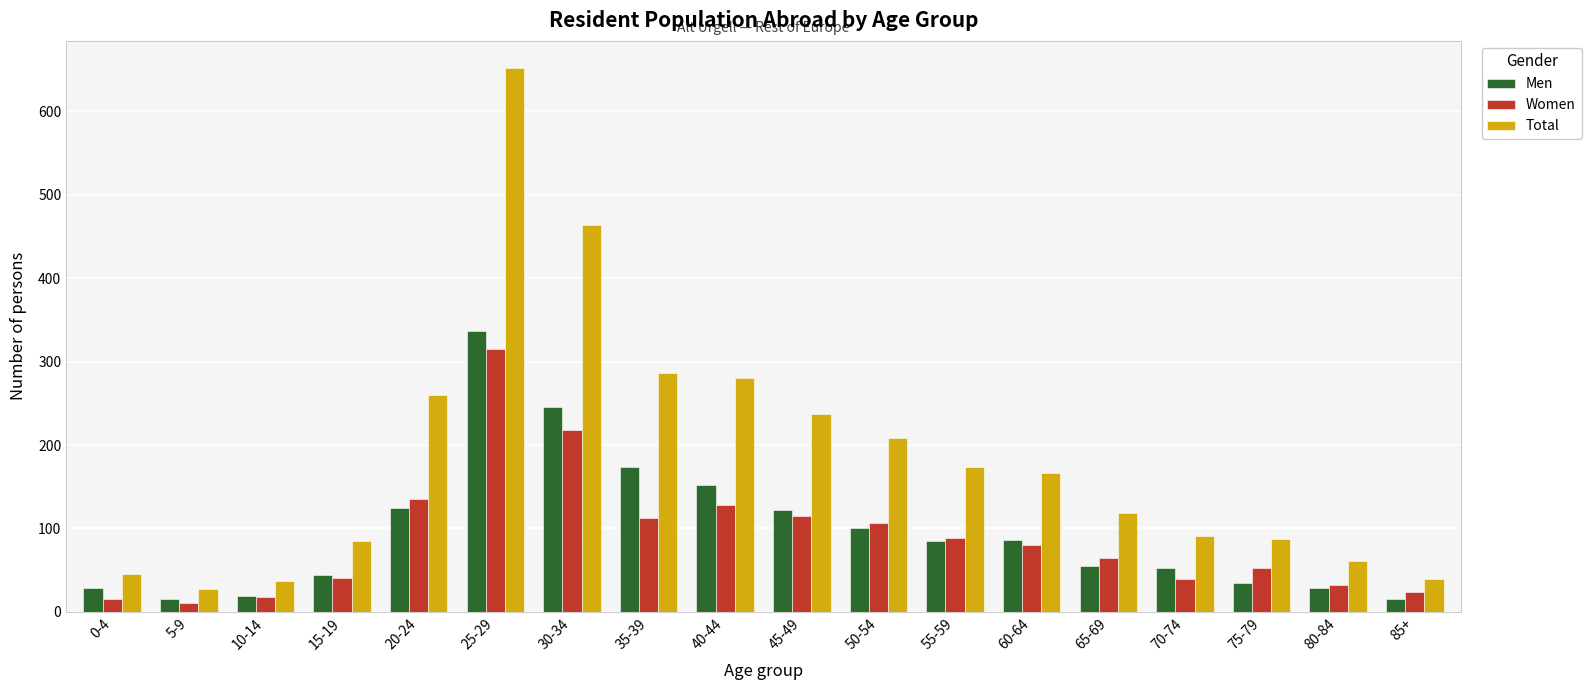

What is the average value of the Men series?

96